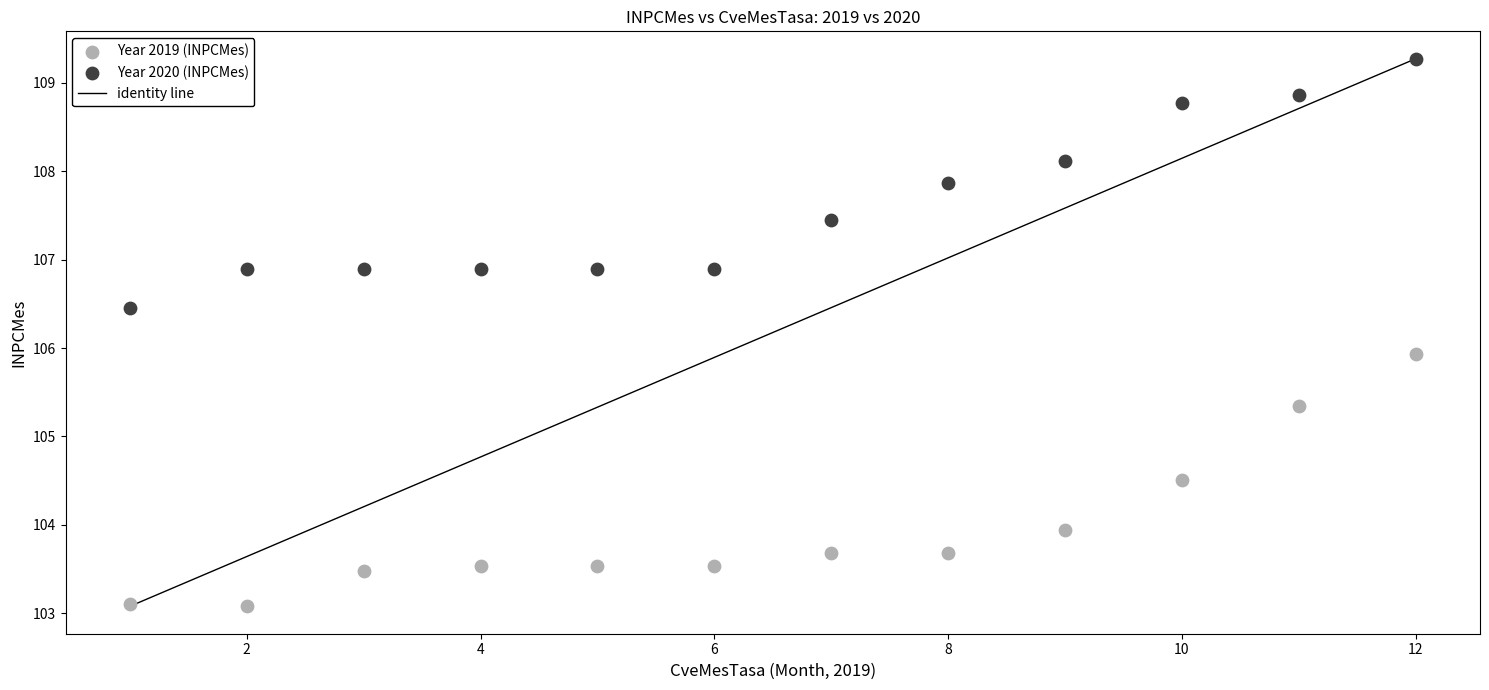

Which series has the widest spread of Y values?

Year 2019 (INPCMes)